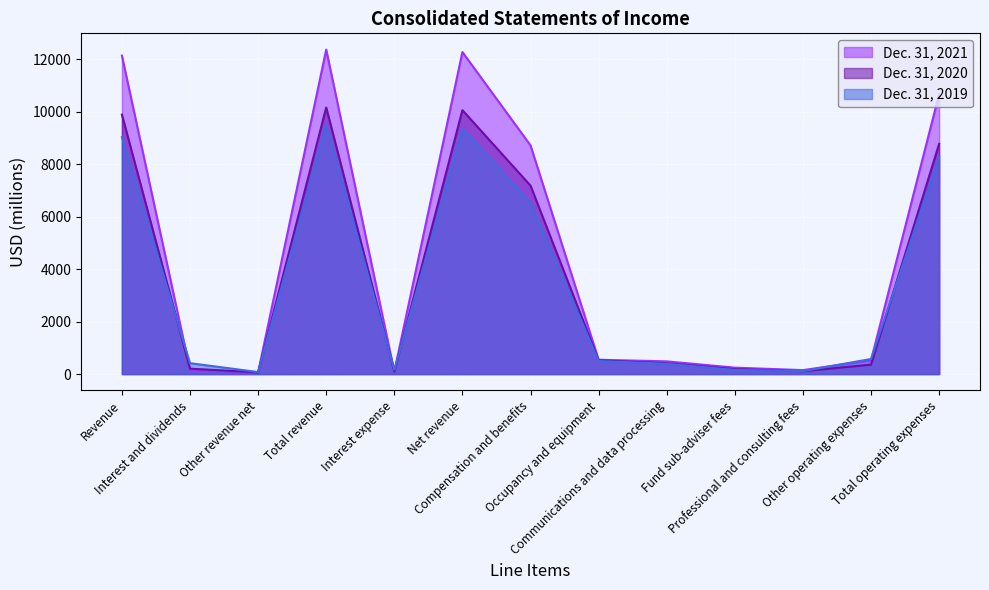

At which label does Dec. 31, 2021 first exceed 526?

Revenue